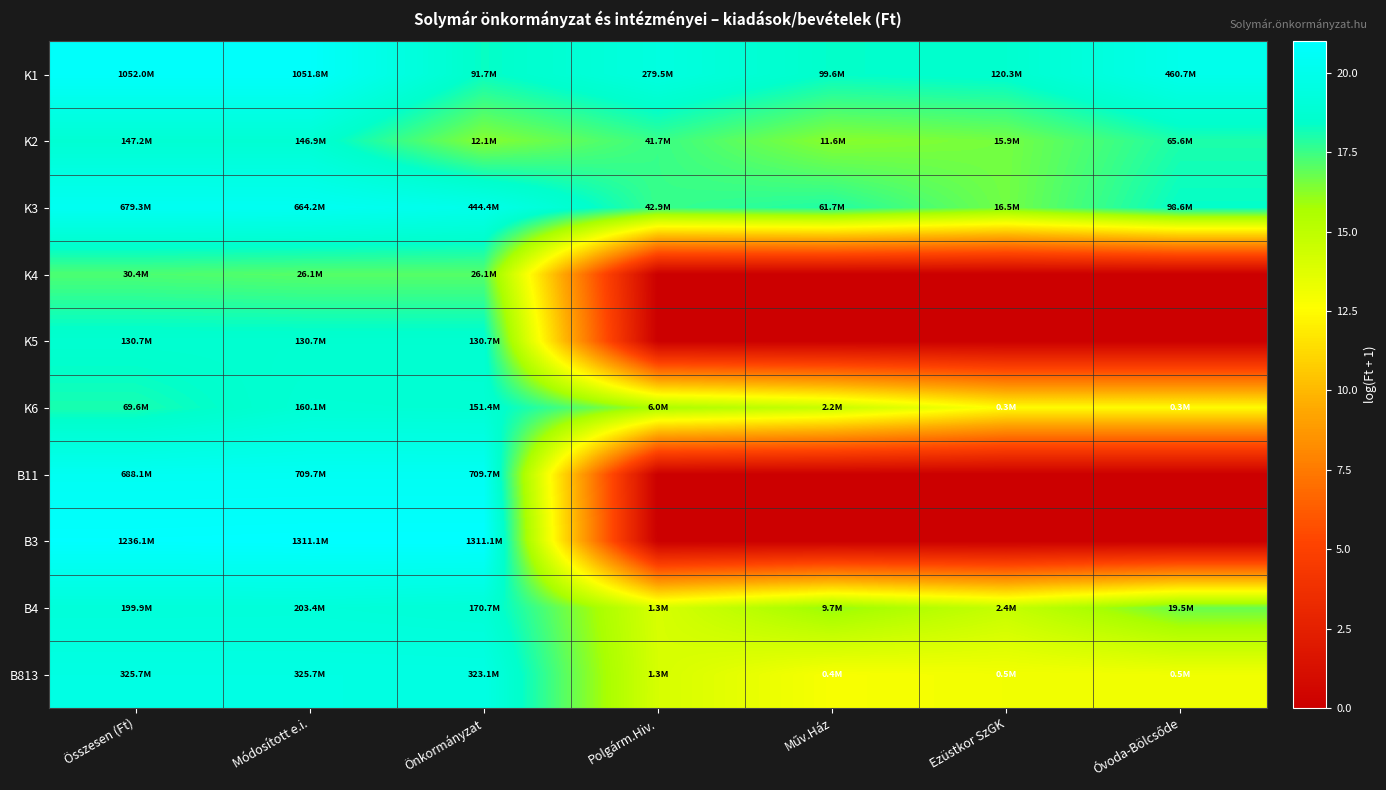

Which has a higher value, Összesen (Ft) or Önkormányzat?

Összesen (Ft)